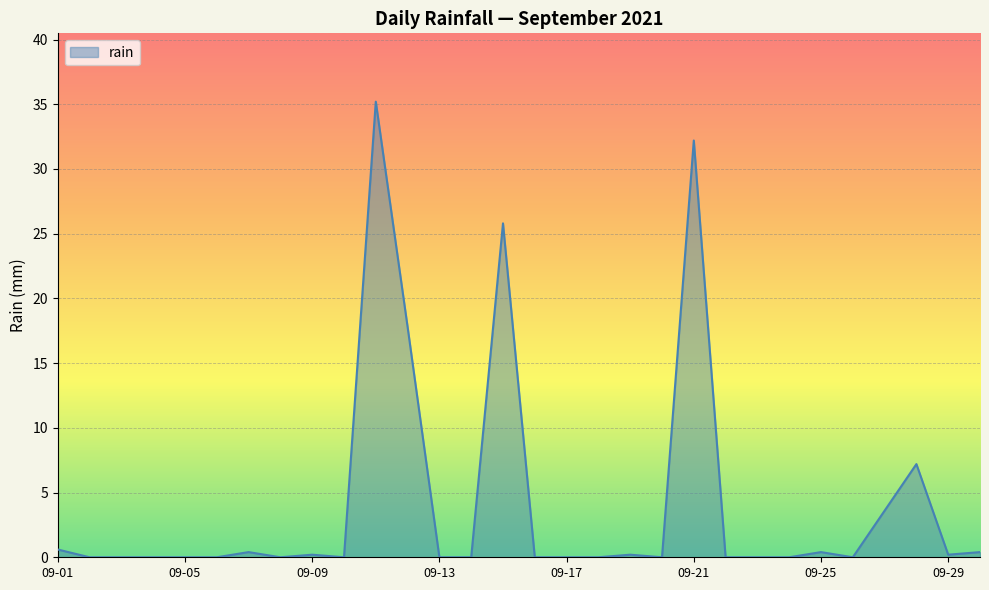

Reading left to right, list all the values displayed in this chart.

0.6	0.0	0.0	0.0	0.0	0.0	0.4	0.0	0.2	0.0	35.2	17.8	0.0	0.0	25.8	0.0	0.0	0.0	0.2	0.0	32.2	0.0	0.0	0.0	0.4	0.0	3.6	7.2	0.2	0.4